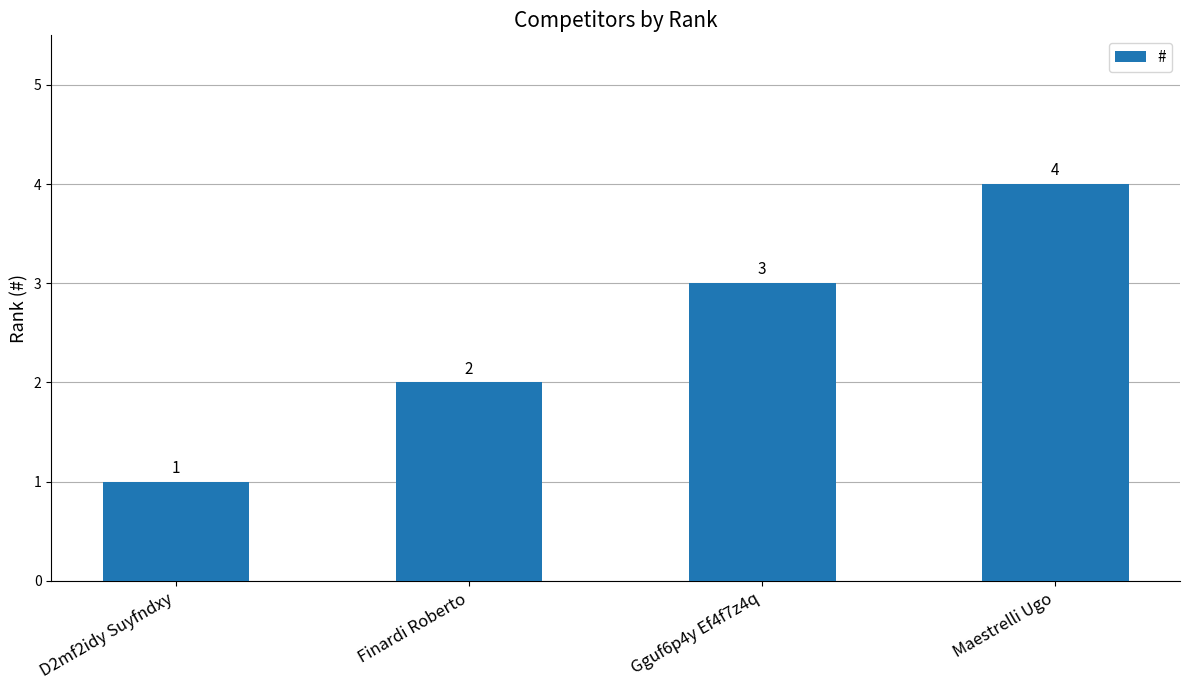

At which label is the value closest to 2?

Finardi Roberto